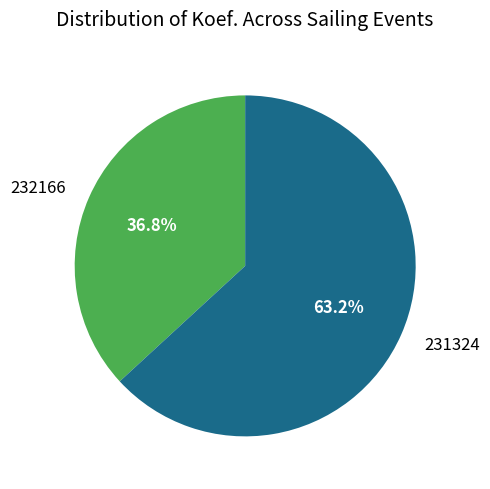

How many slices are in this pie chart?

2